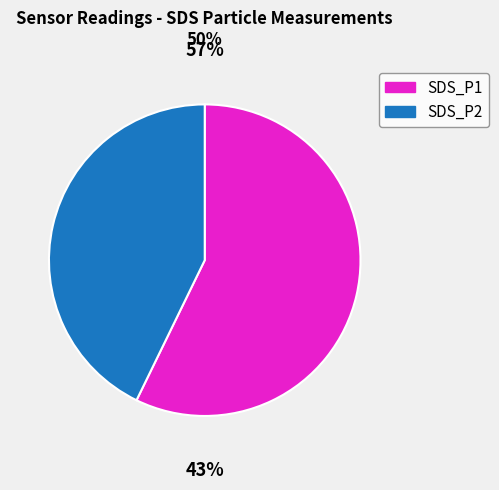

Combined, do 24 and 5 account for over 50%?

No